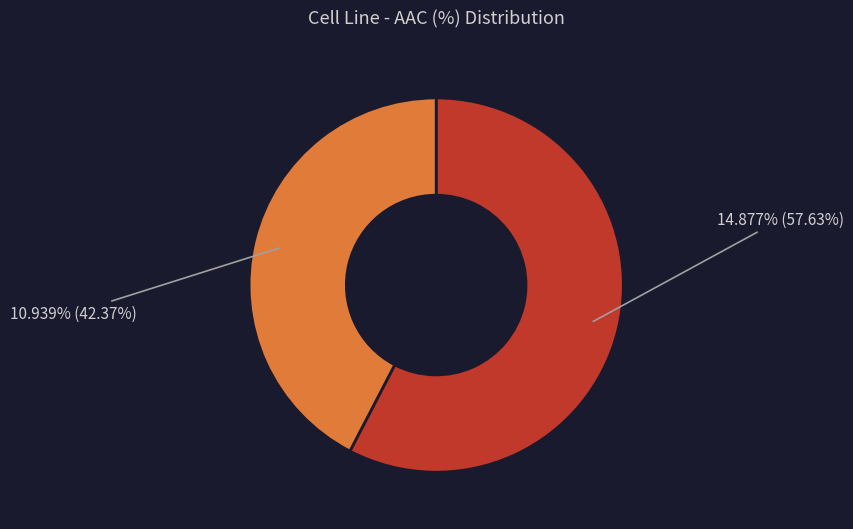

To the nearest percent, what is the average slice percentage?

50%